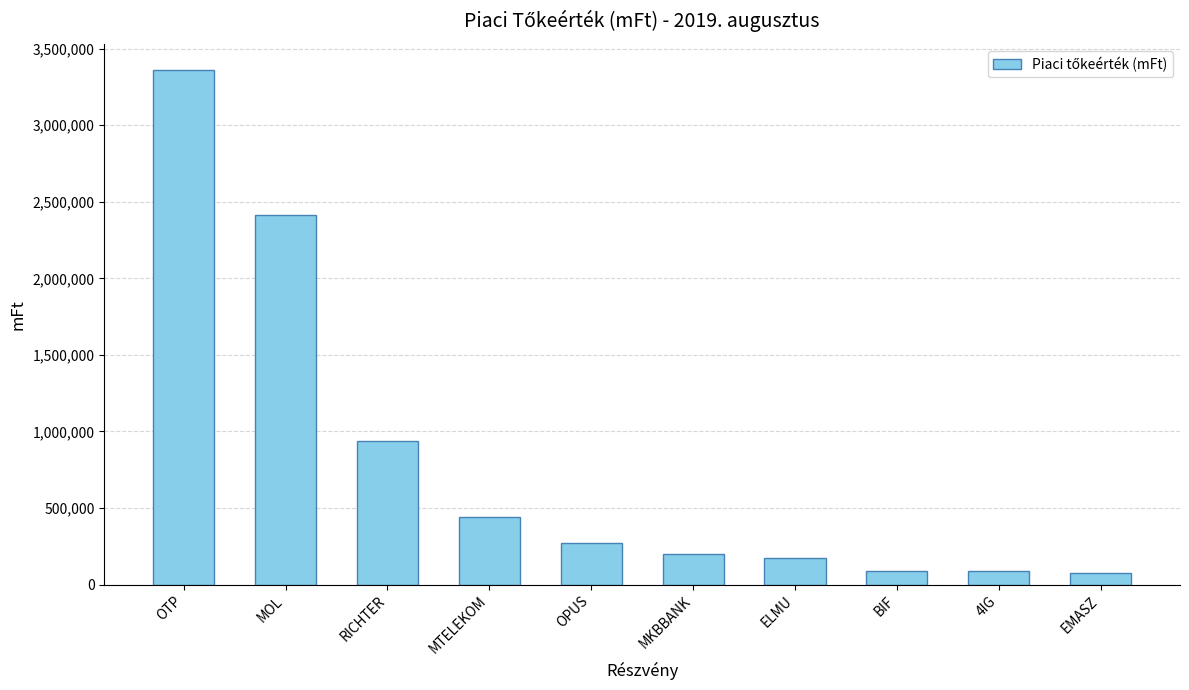

What is the sum of all values?

8045675.7